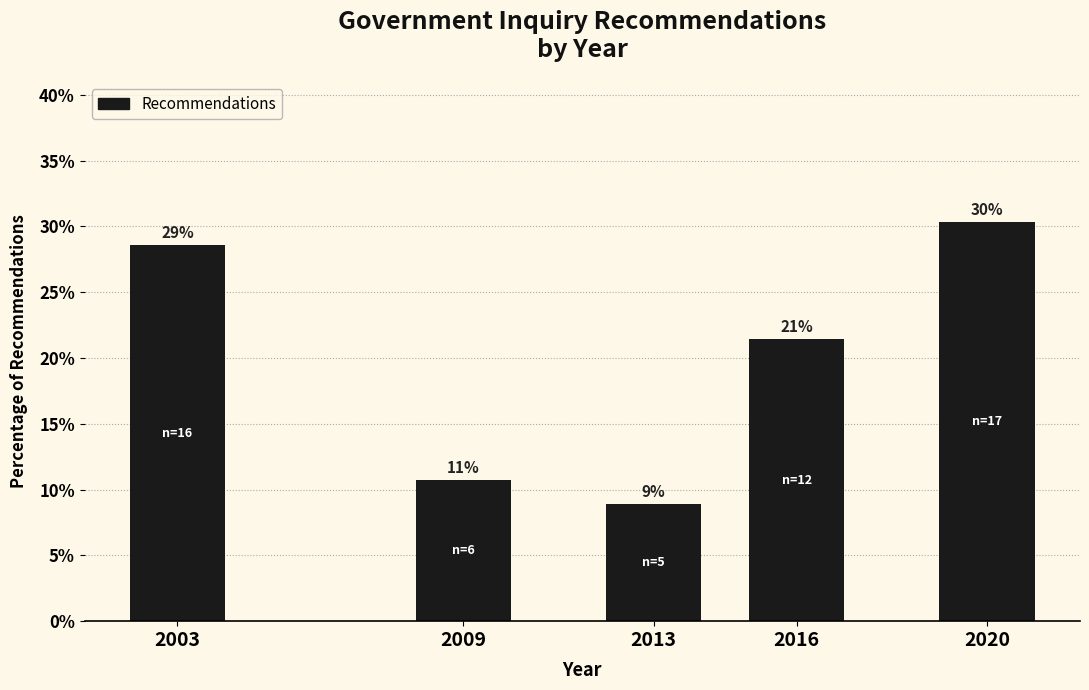

How many bars are there in total?

5